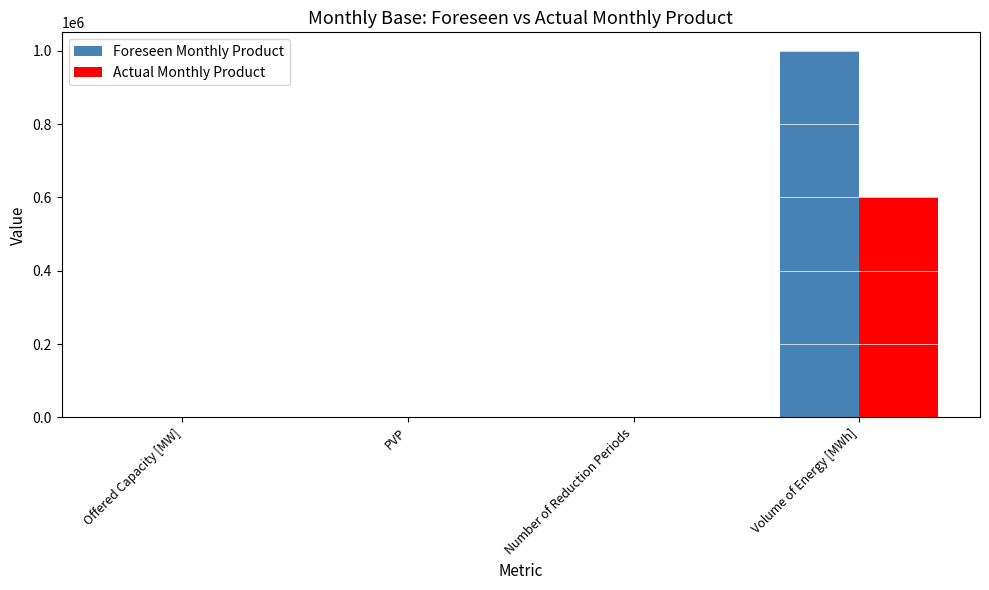

Which series has the largest total across all categories?

Foreseen Monthly Product